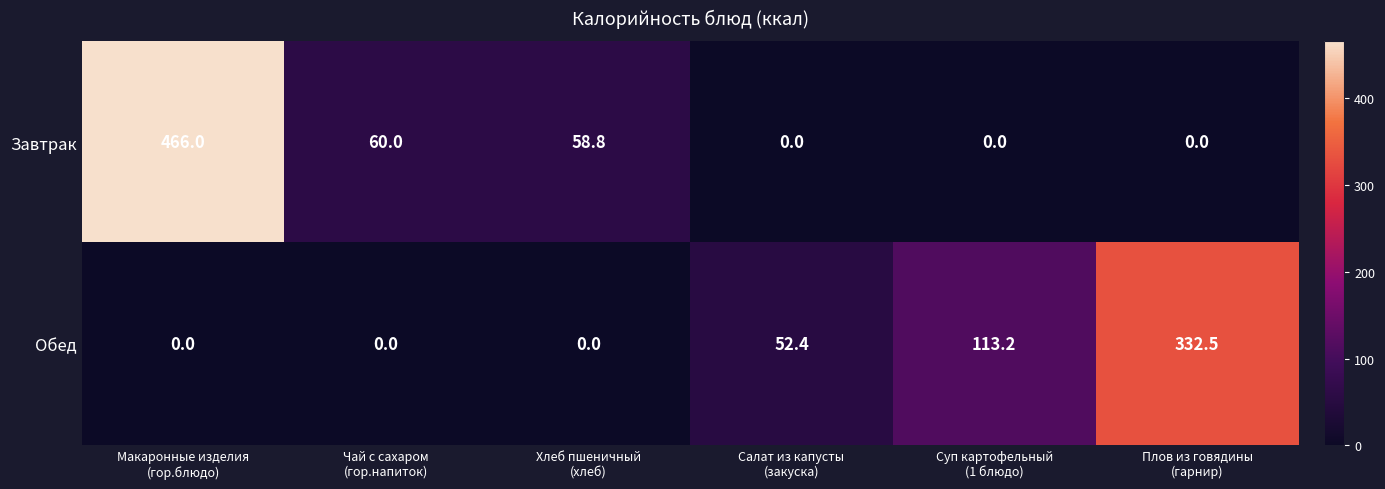

What is the greatest value displayed?

466.0